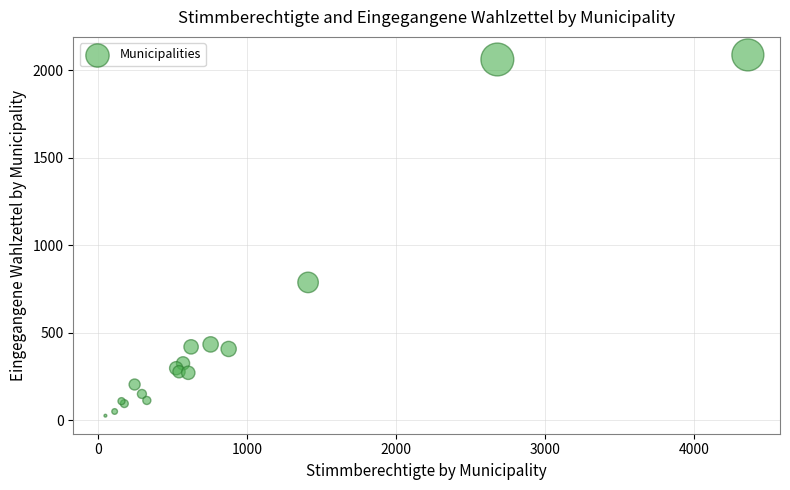

What Y value in the scatter plot is closest to 1057?

788